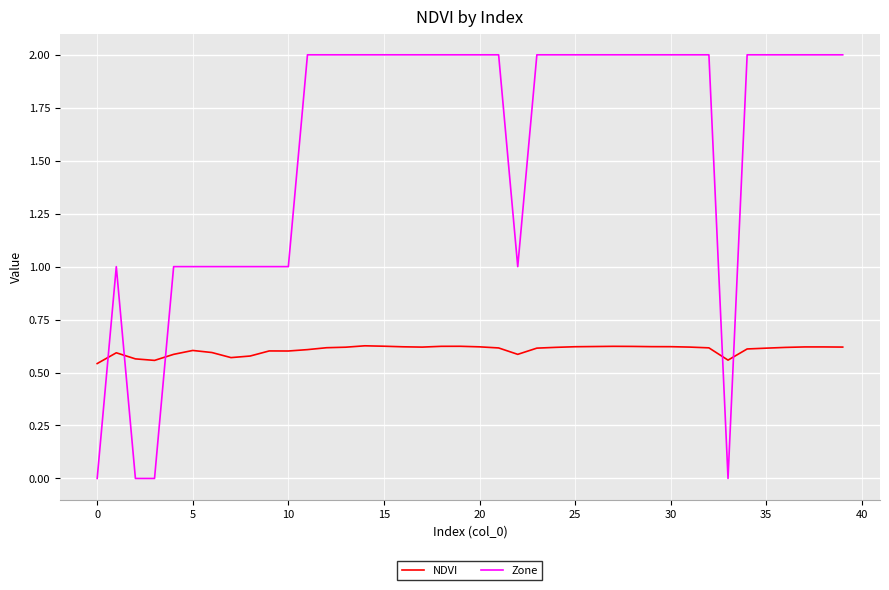

Does the chart display data point markers on the line(s)?

No